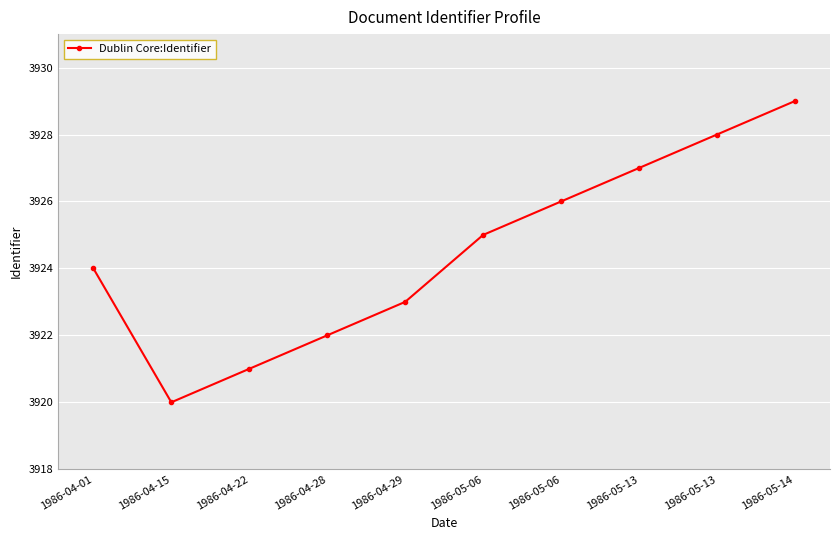

How many data points does each series have?

10